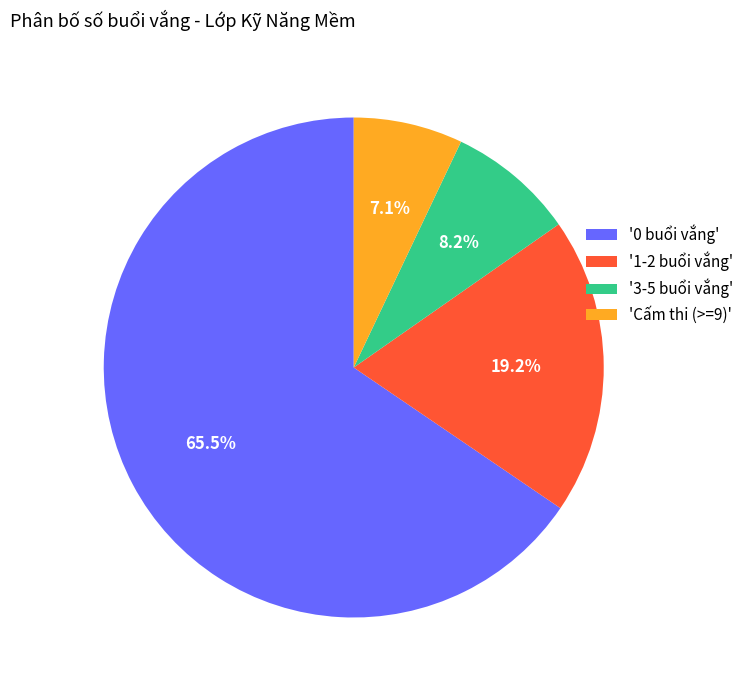

How many slices are in this pie chart?

4